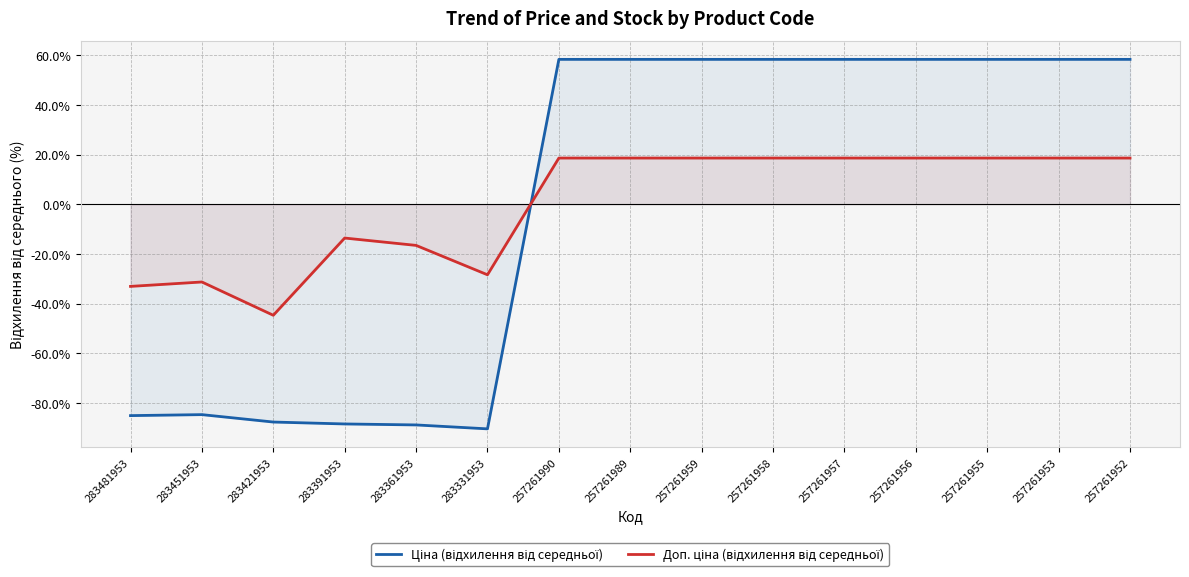

Reading left to right, list all the values displayed in this chart.

Ціна (відхилення від середньої): 283481953=-85.1	283451953=-84.7	283421953=-87.7	283391953=-88.5	283361953=-88.9	283331953=-90.4	257261990=58.4	257261989=58.4	257261959=58.4	257261958=58.4	257261957=58.4	257261956=58.4	257261955=58.4	257261953=58.4	257261952=58.4
Доп. ціна (відхилення від середньої): 283481953=-33.1	283451953=-31.3	283421953=-44.7	283391953=-13.6	283361953=-16.6	283331953=-28.4	257261990=18.6	257261989=18.6	257261959=18.6	257261958=18.6	257261957=18.6	257261956=18.6	257261955=18.6	257261953=18.6	257261952=18.6